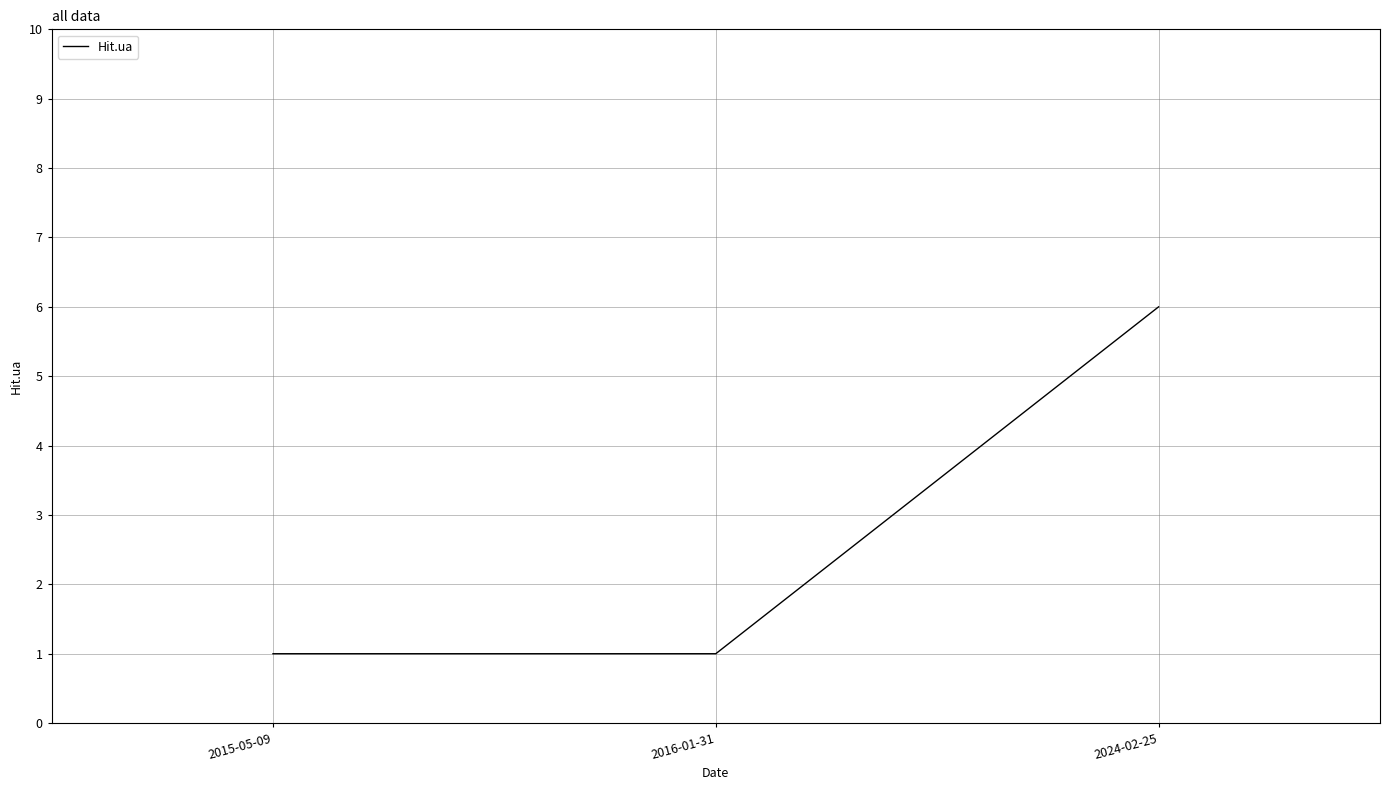

Is it true that the value at 2024-02-25 is 6?

True